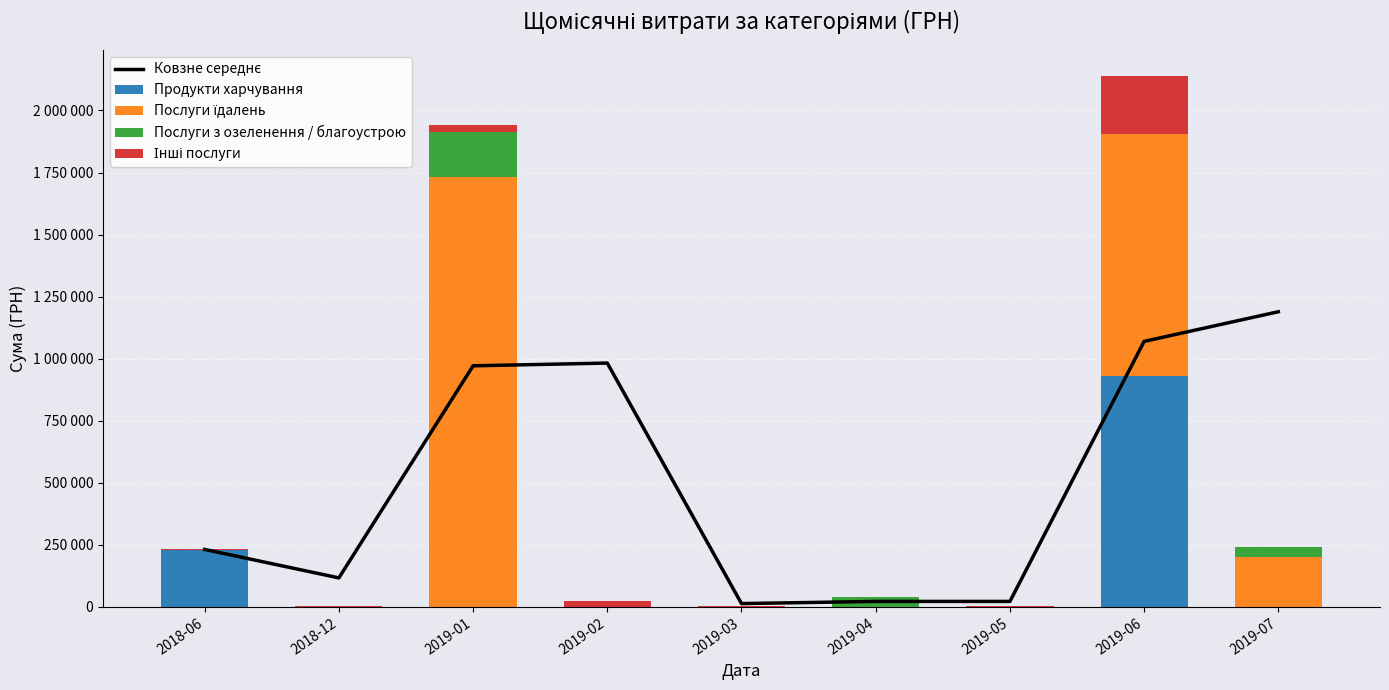

The Послуги їдалень series shows 1387794.0 at 2019-06. True or false?

False